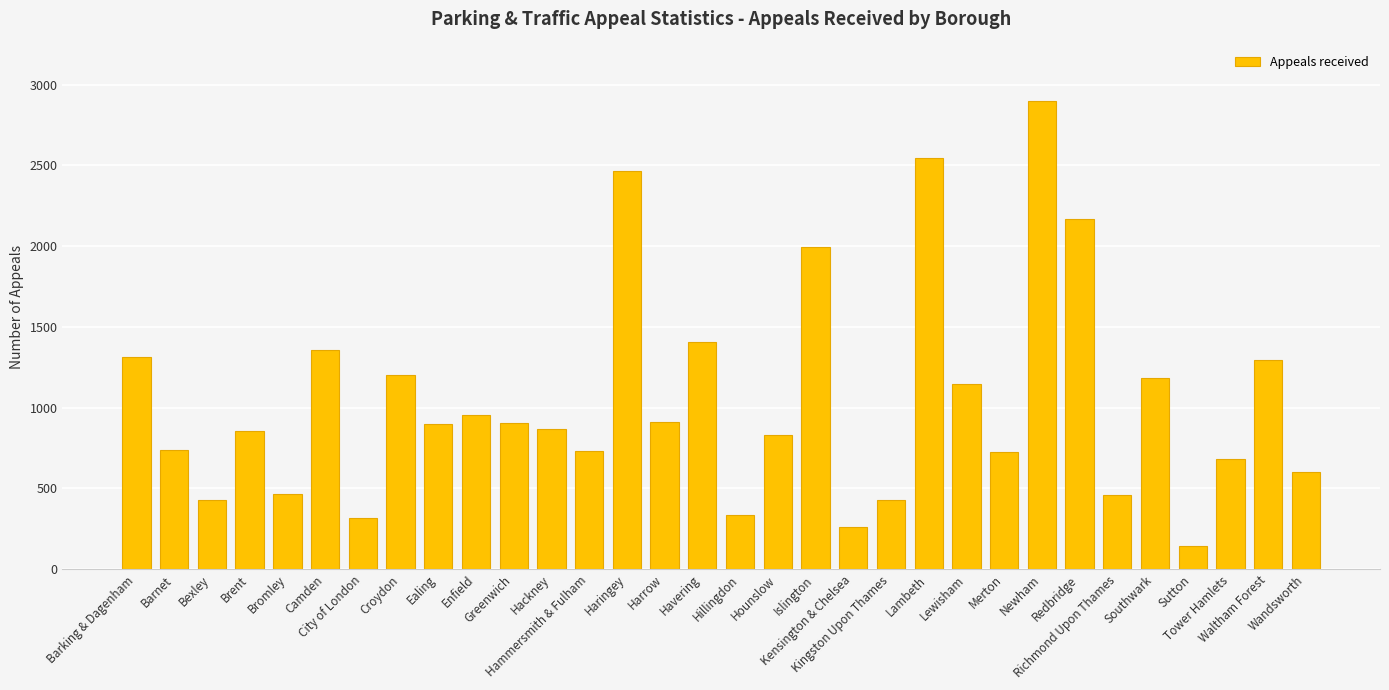

What is the ratio of the value at Kensington & Chelsea to the value at Havering?

0.2